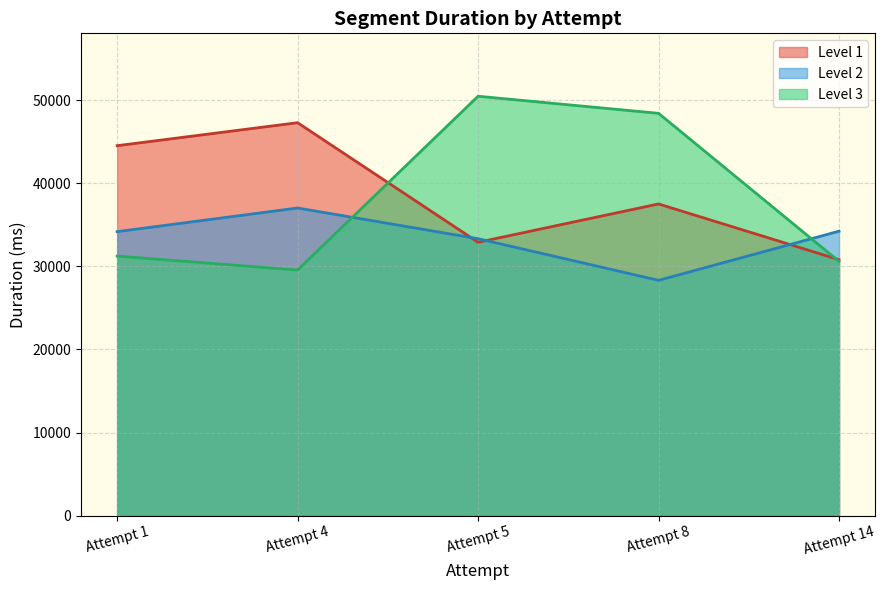

What is the value of the Level 2 point at the 1st from the left?

34189